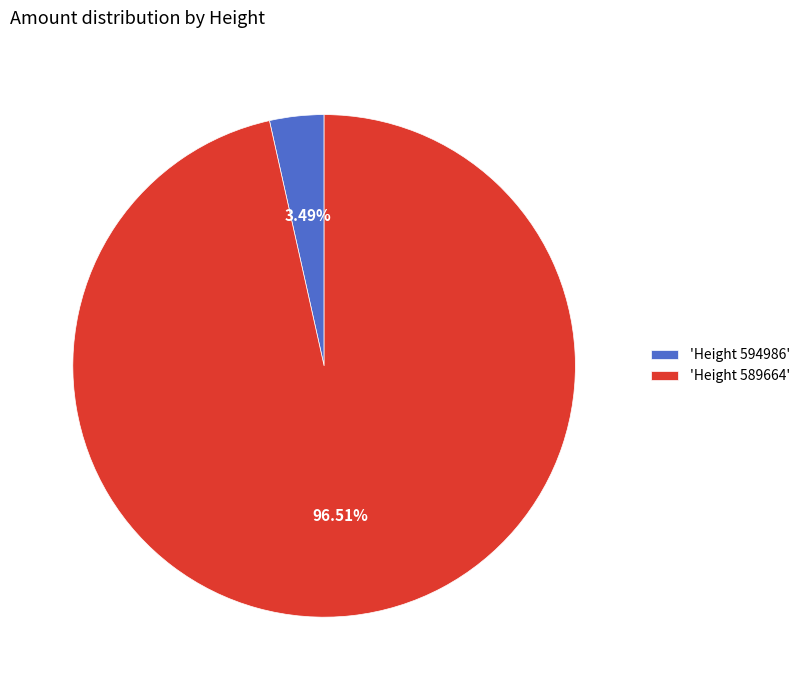

Which has a higher value, 'Height 589664' or 'Height 594986'?

'Height 589664'